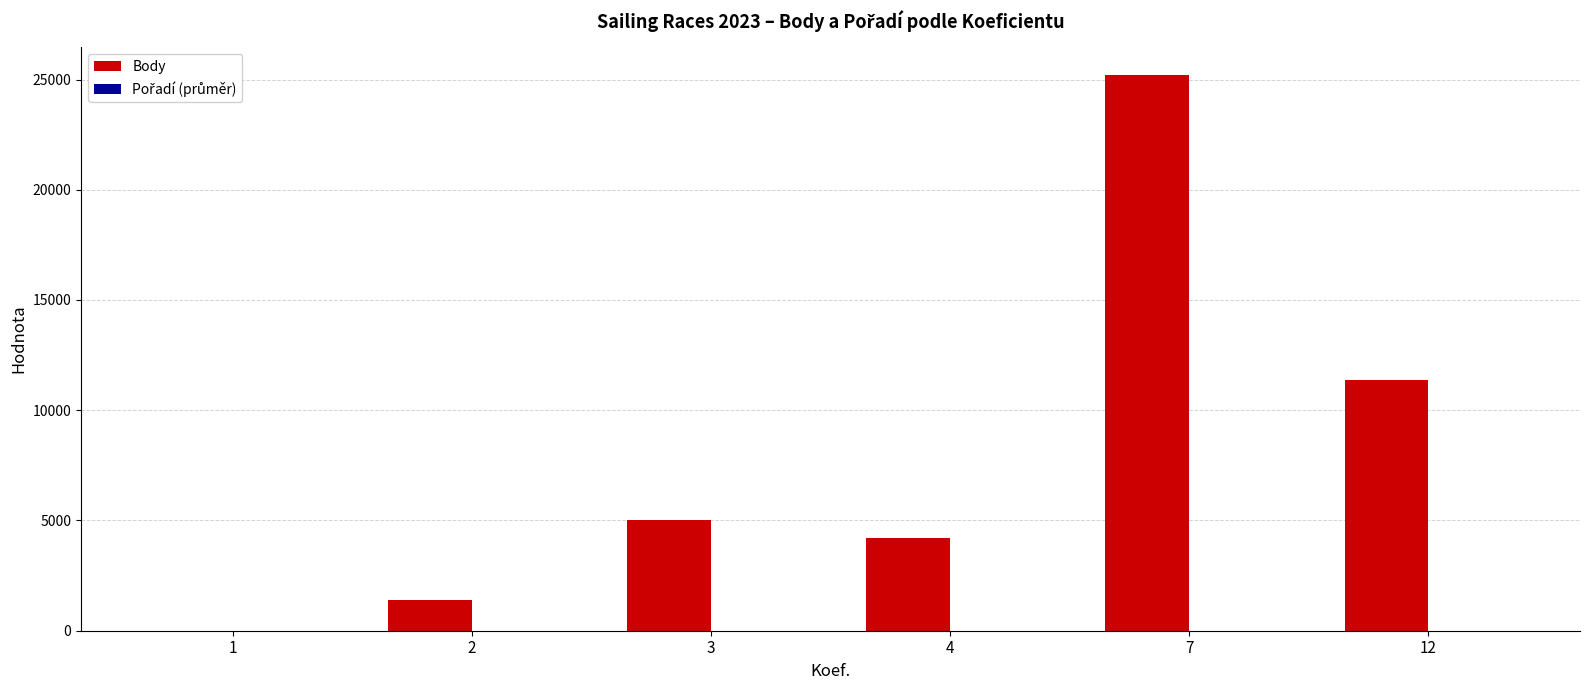

What is the maximum value shown in the chart?

25196.0